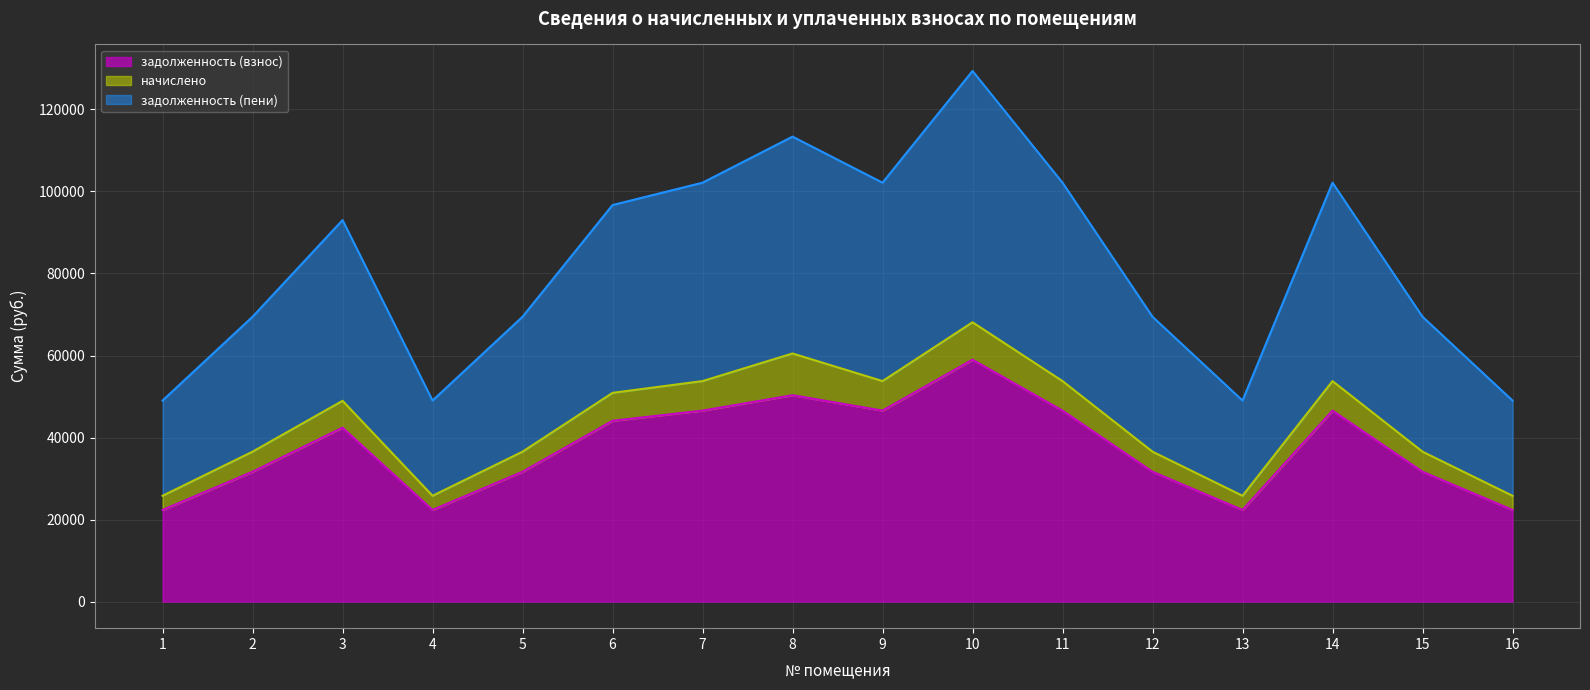

At which category is the sum across all series the highest?

10